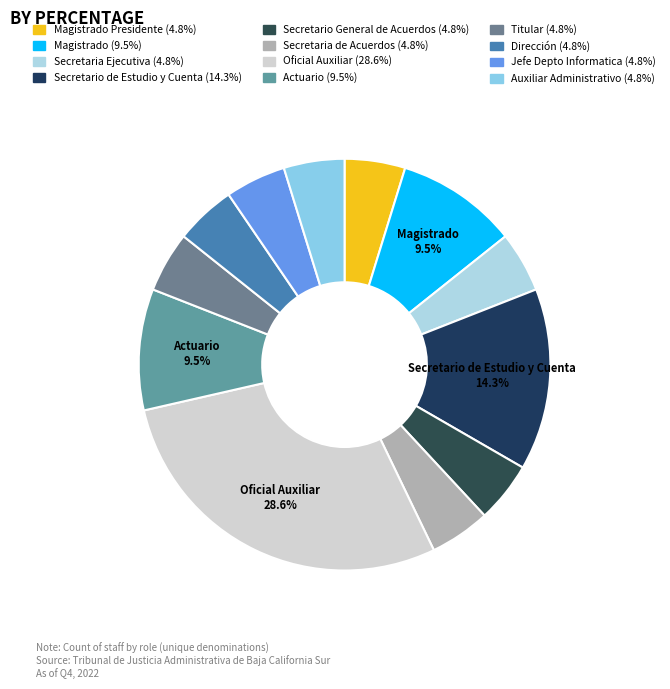

How many slices are in this pie chart?

12